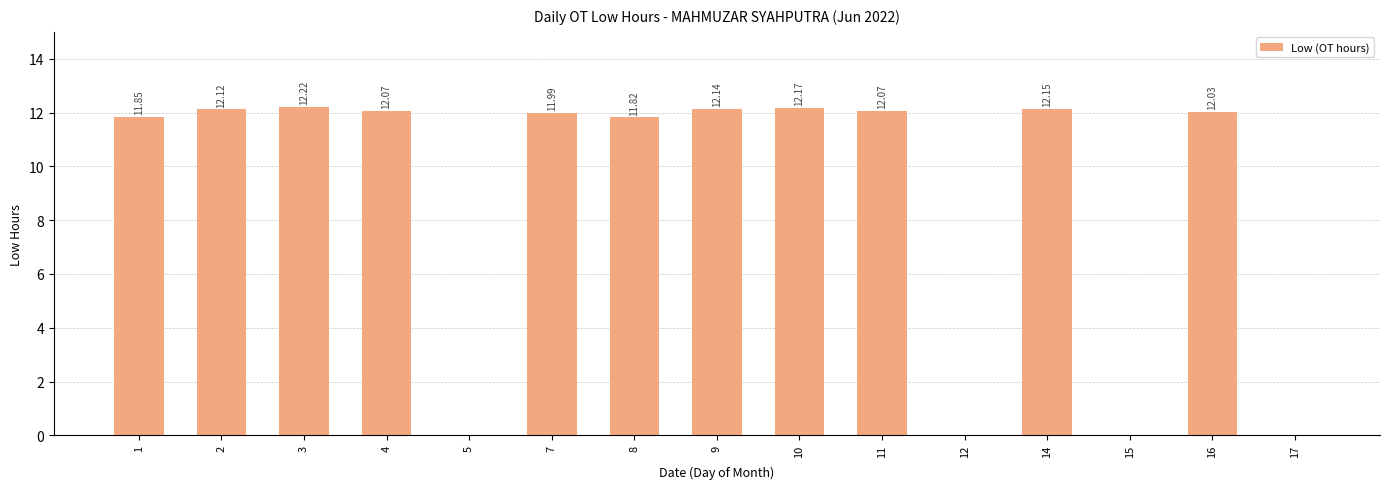

What is the sum of all values?

132.6